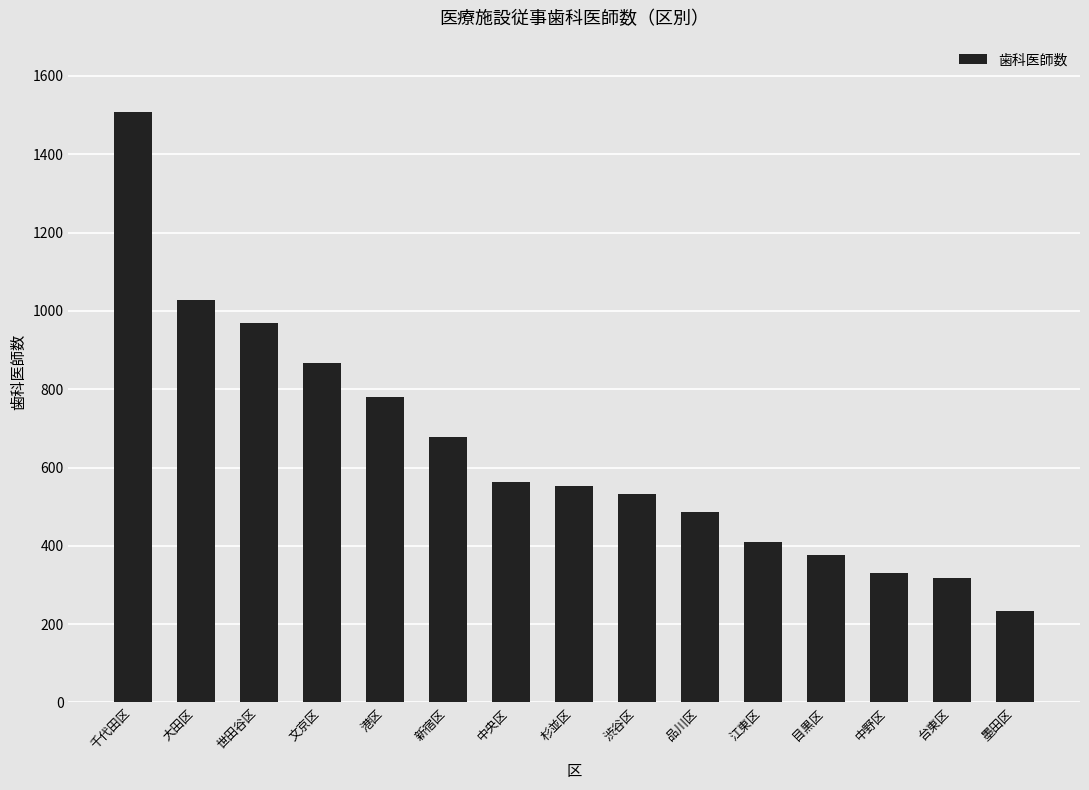

What is the value of the 1st bar from the left?

1509